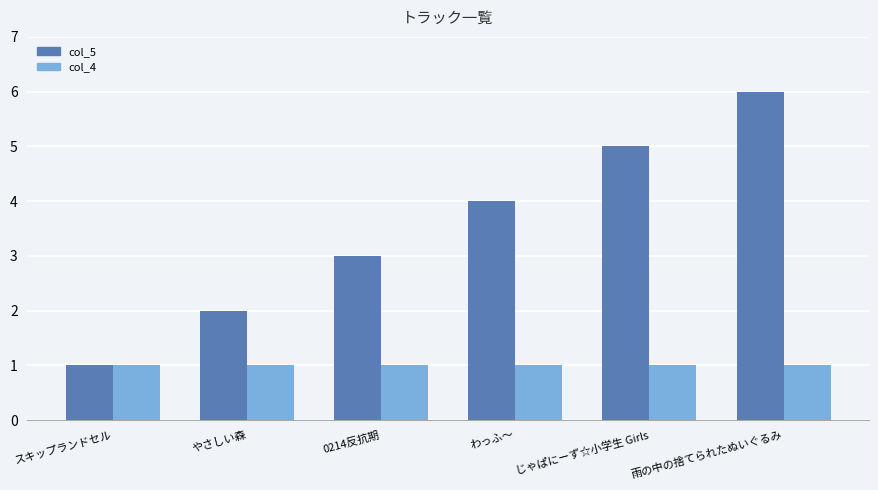

Reading left to right, list all the values displayed in this chart.

col_5: スキップランドセル=1	やさしい森=2	0214反抗期=3	わっふ〜=4	じゃぱにーず☆小学生 Girls=5	雨の中の捨てられたぬいぐるみ=6
col_4: スキップランドセル=1	やさしい森=1	0214反抗期=1	わっふ〜=1	じゃぱにーず☆小学生 Girls=1	雨の中の捨てられたぬいぐるみ=1